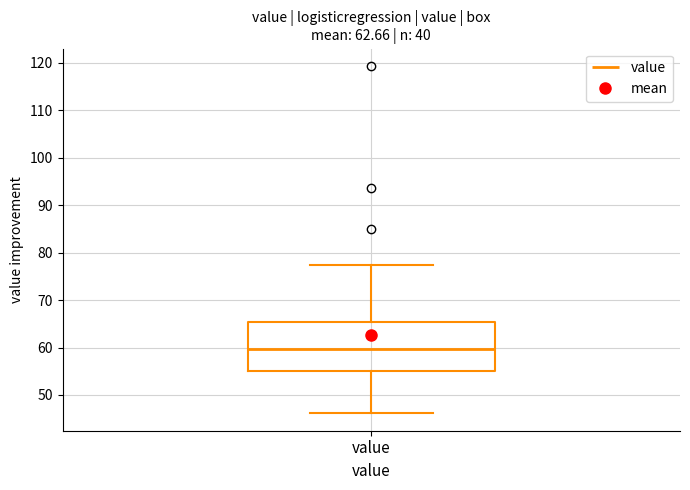

Transcribe this box plot: give where the median line is, the range the box spans, and where the two whiskers end, as read against the y-axis. The values are not printed on the chart, so give them approximately, as read against the axis.

median 60, box 55 to 65, whiskers 46 to 77